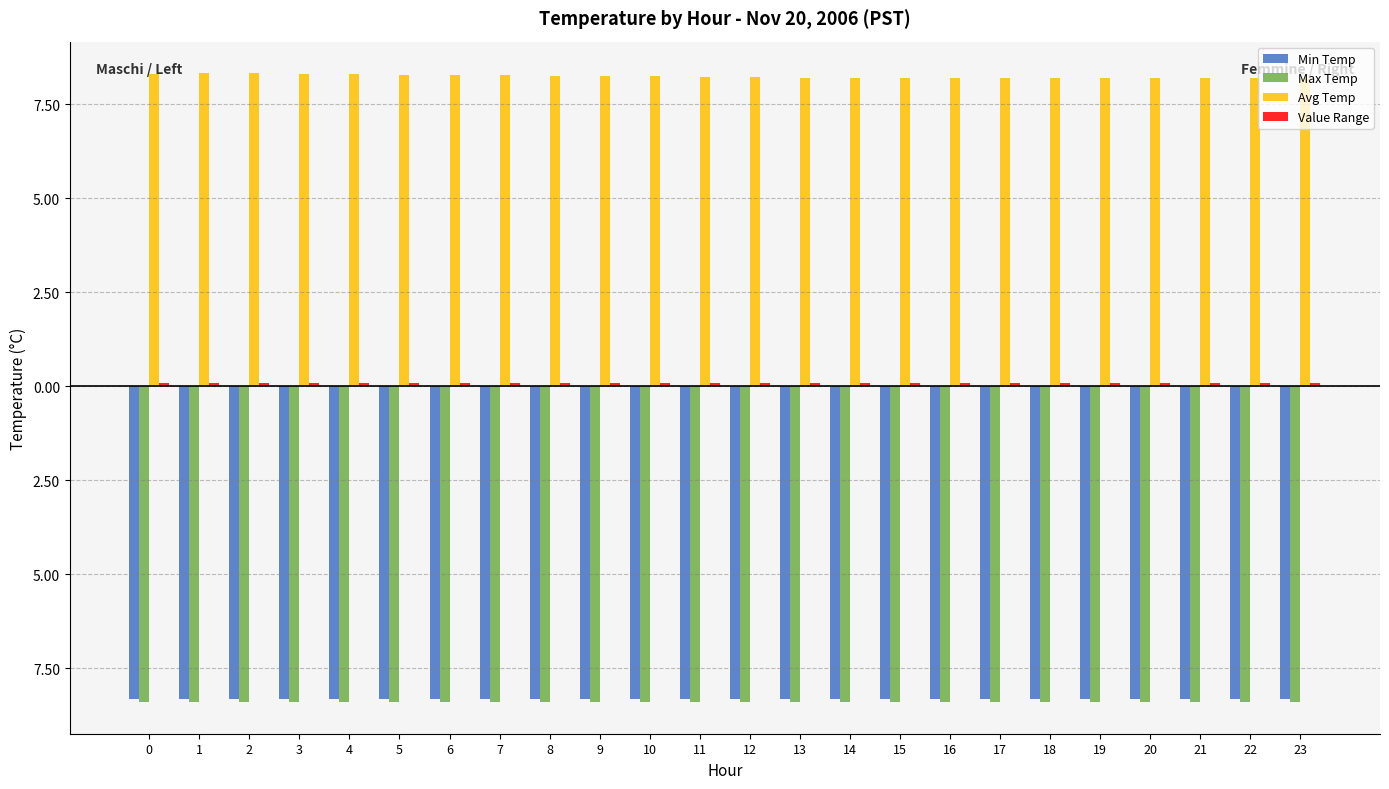

At how many categories does at least one series exceed 0?

24